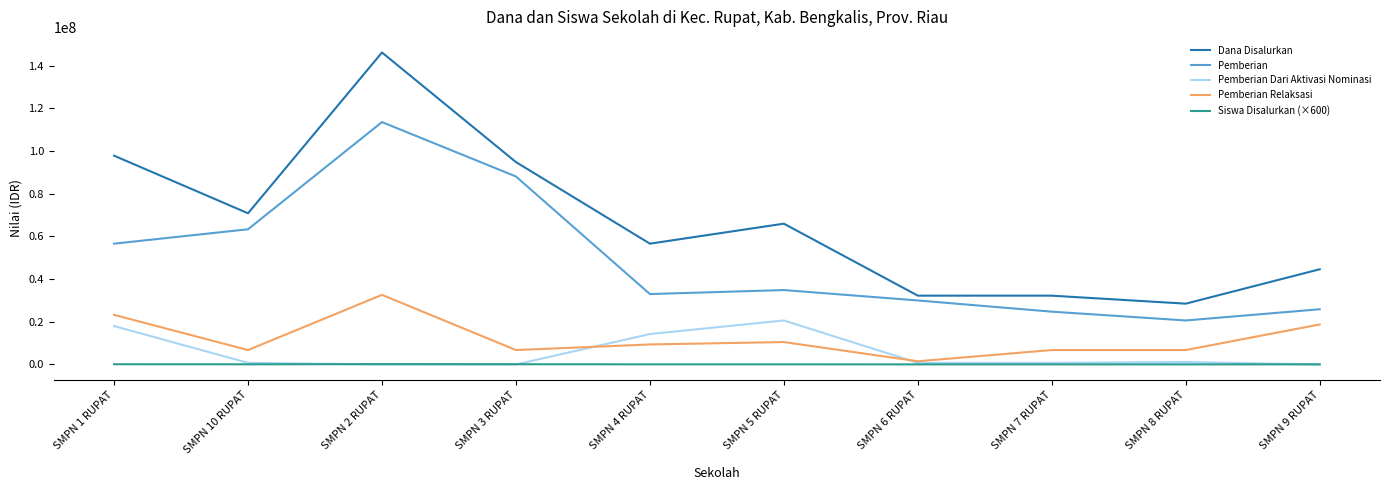

Rank the series by their maximum value, from highest to lowest.

Dana Disalurkan, Pemberian, Pemberian Relaksasi, Pemberian Dari Aktivasi Nominasi, Siswa Disalurkan (×600)